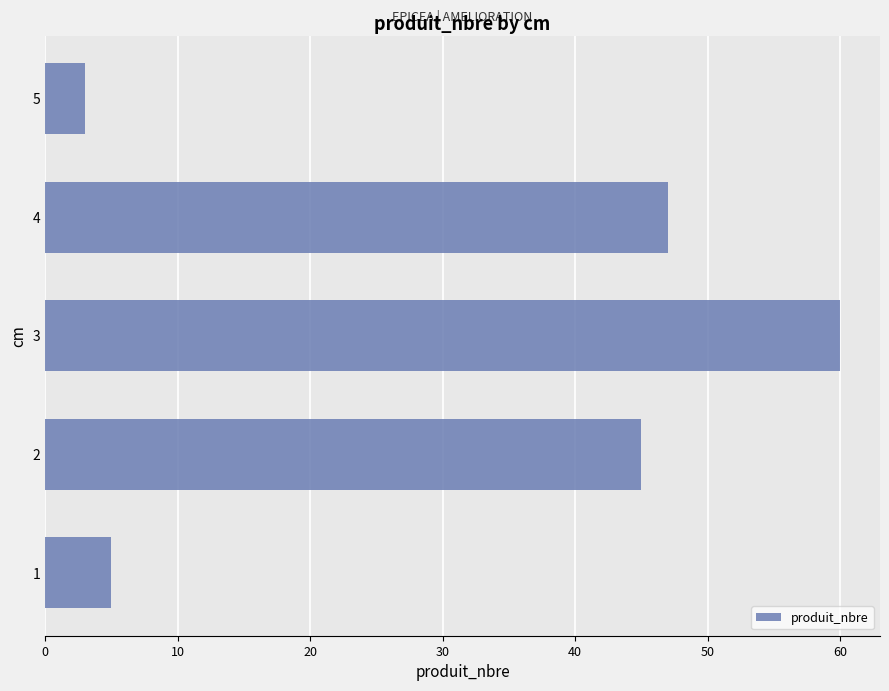

The chart shows a value of 82 at 4. True or false?

False